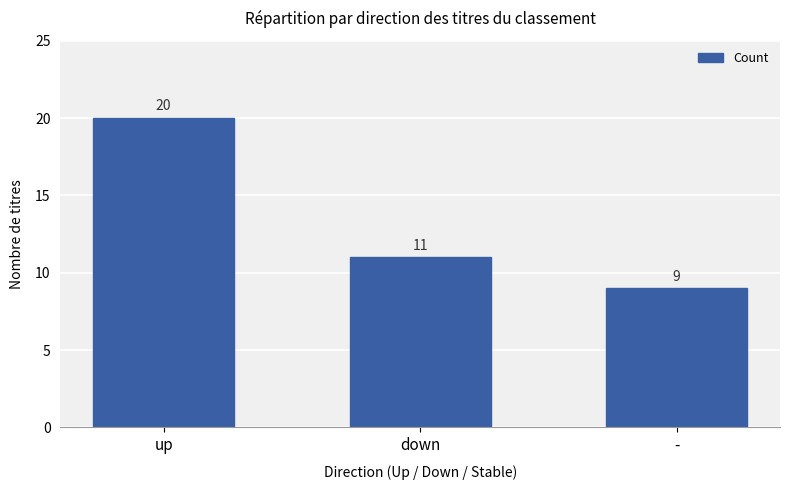

What is the sum of all values?

40